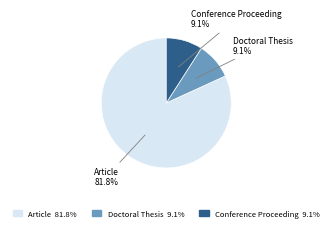

Does any single category account for the majority?

Yes